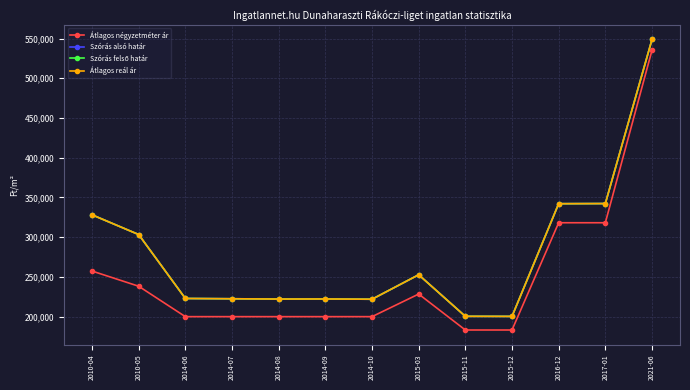

What is the label of the 3rd point from the right?

2016-12